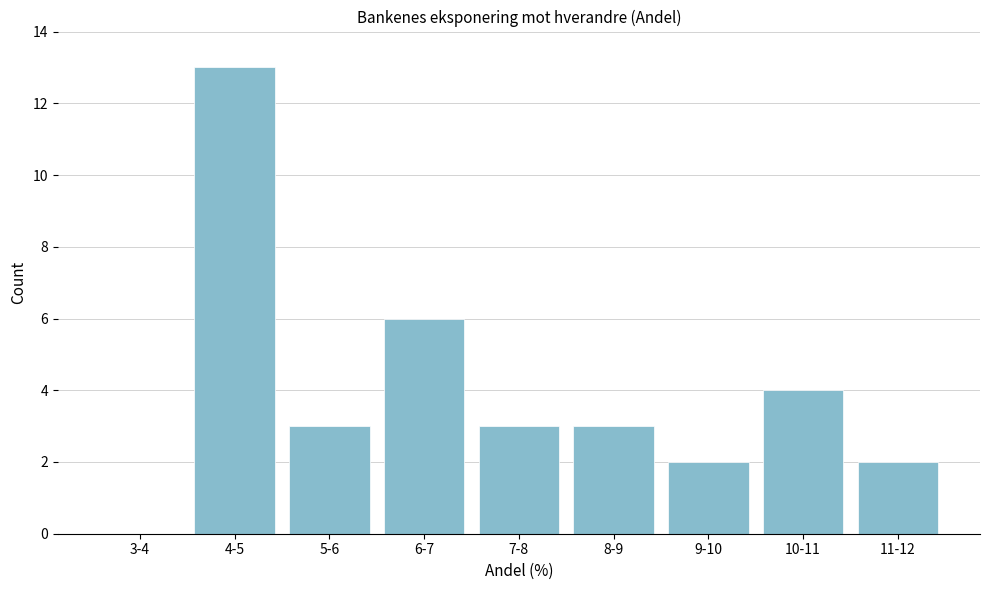

Reading left to right, list all the values displayed in this chart.

3-4=0	4-5=13	5-6=3	6-7=6	7-8=3	8-9=3	9-10=2	10-11=4	11-12=2